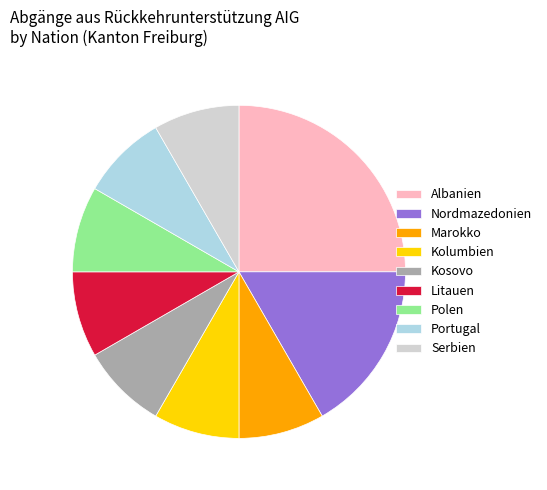

What is the largest slice in the pie chart?

Albanien